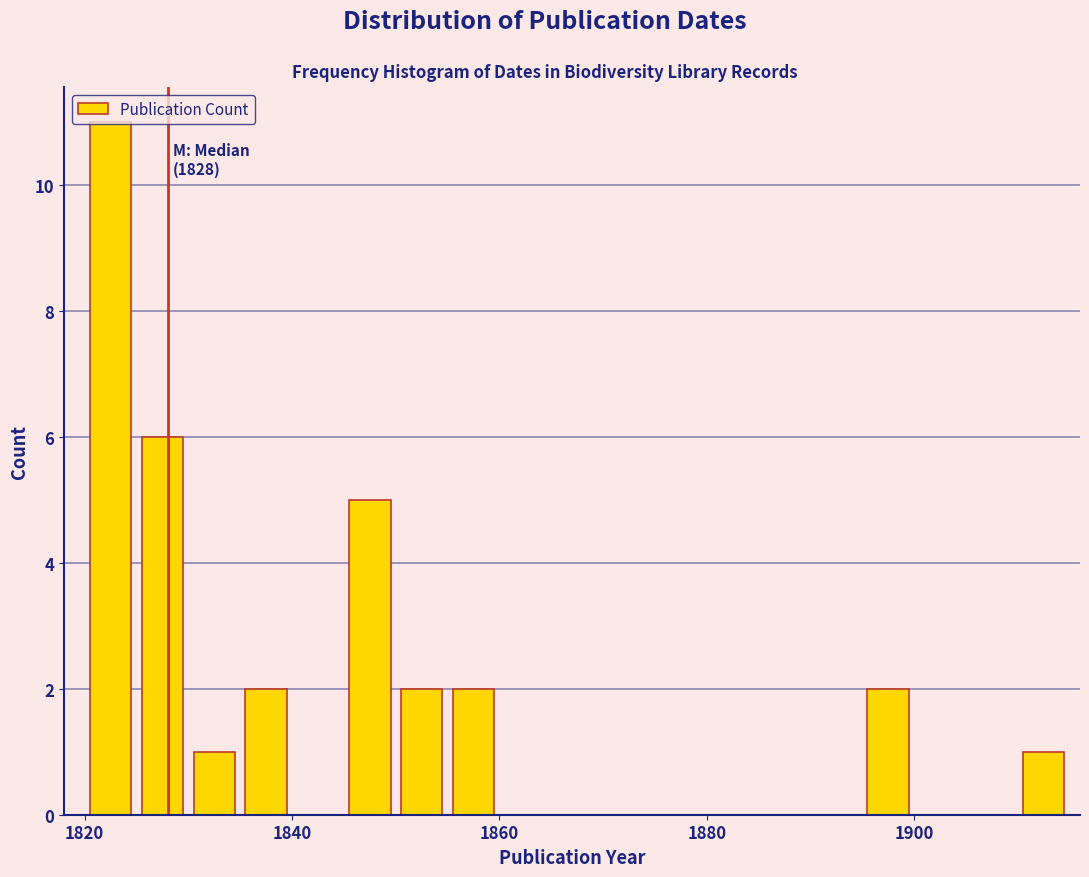

Around what value on the x-axis is the tallest bar? Give the approximate position of its centre, as read against the axis.

1822